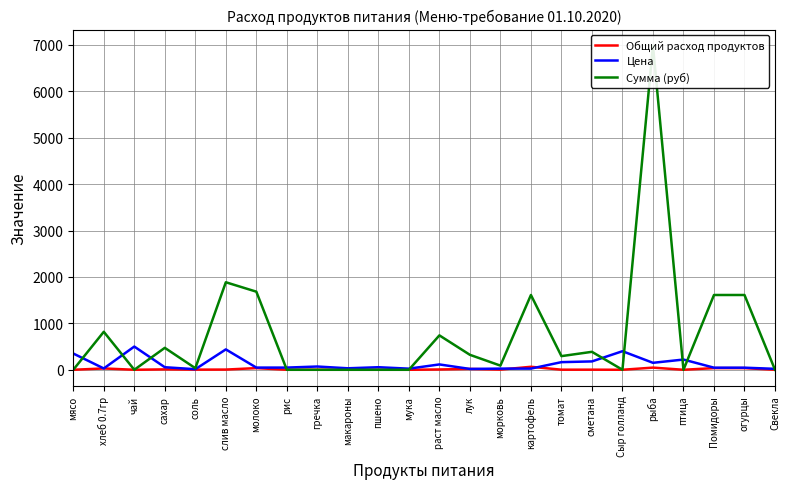

What is the difference between the second highest and second lowest values in the Цена series?

420.9